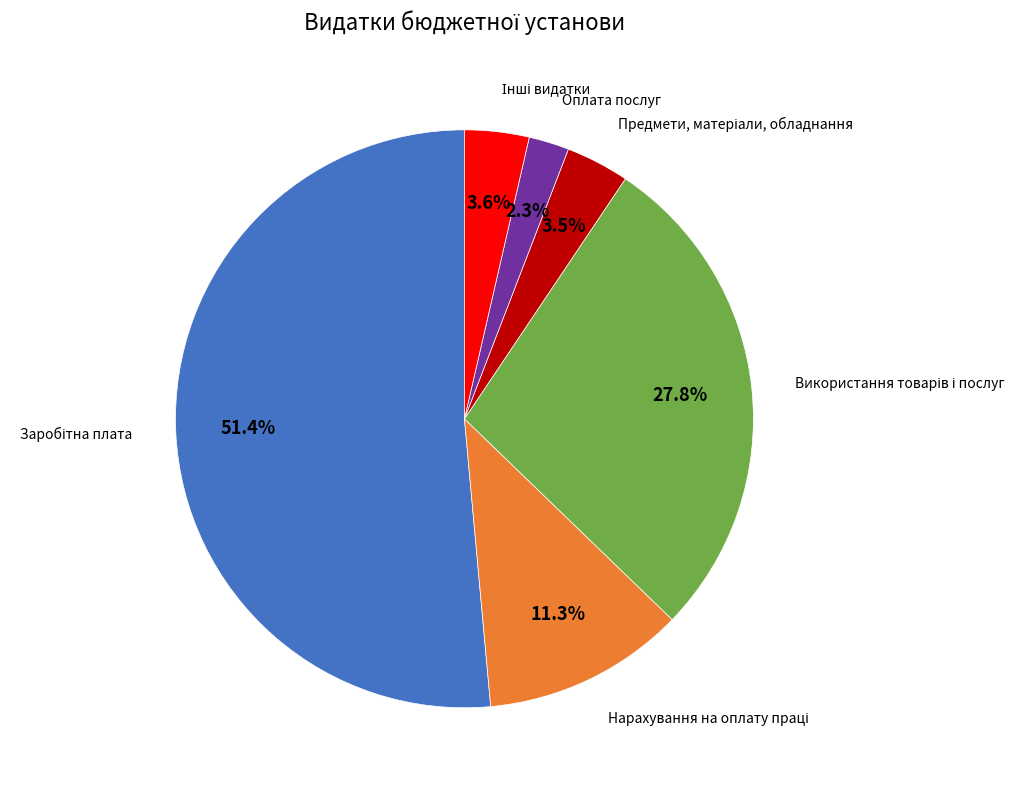

Is there a majority slice in this chart?

Yes